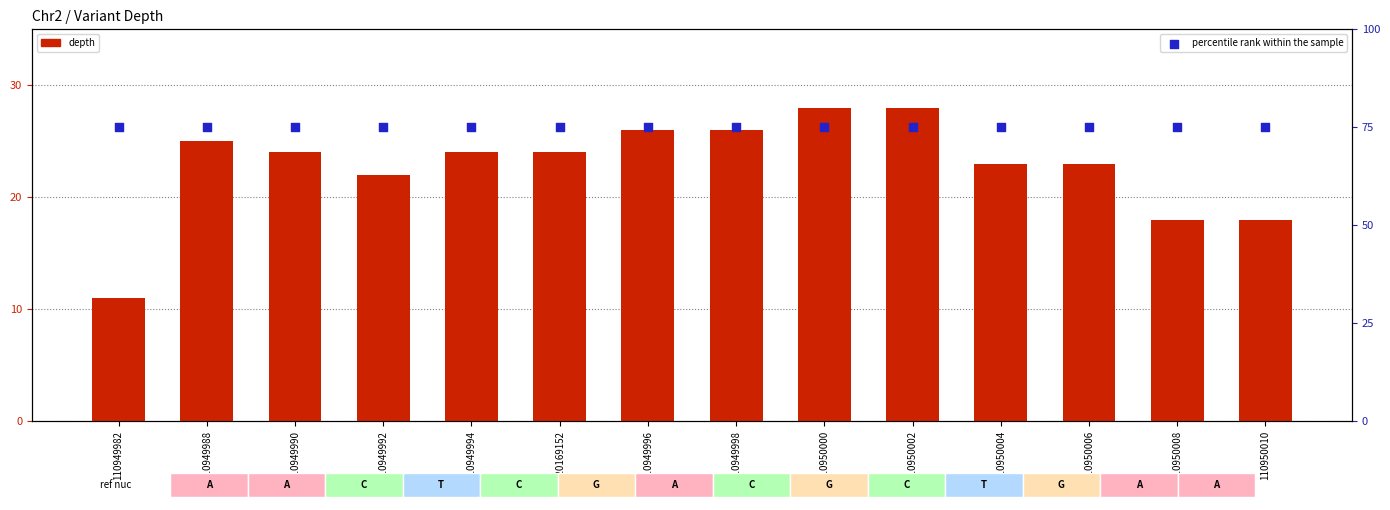

Which series contains the highest Y value?

percentile rank within the sample